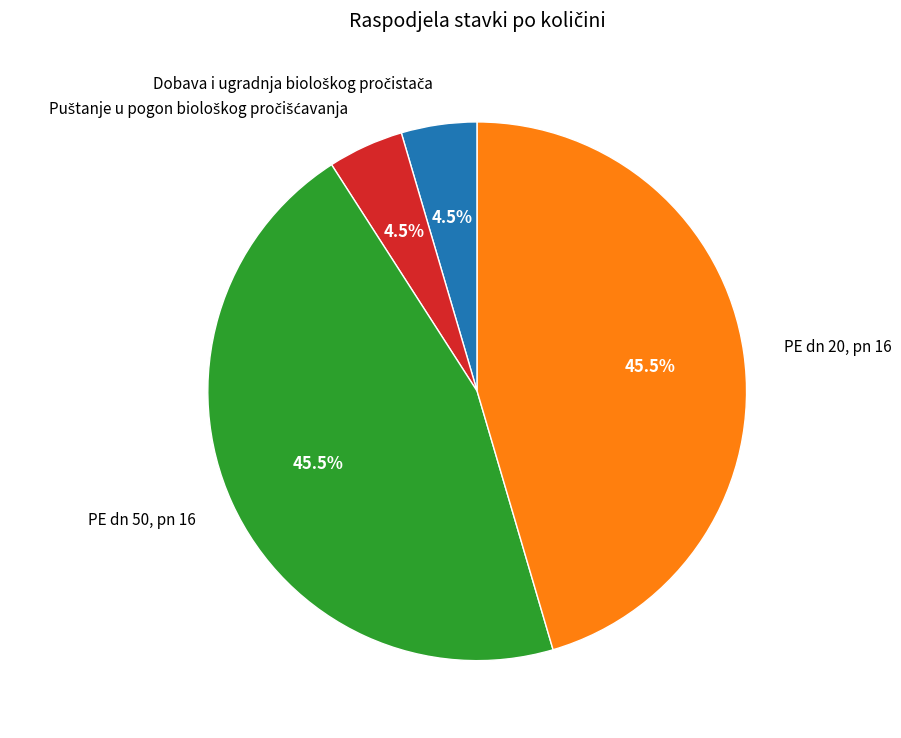

Approximately how many times larger is the value at PE dn 20, pn 16 compared to PE dn 50, pn 16?

1.0